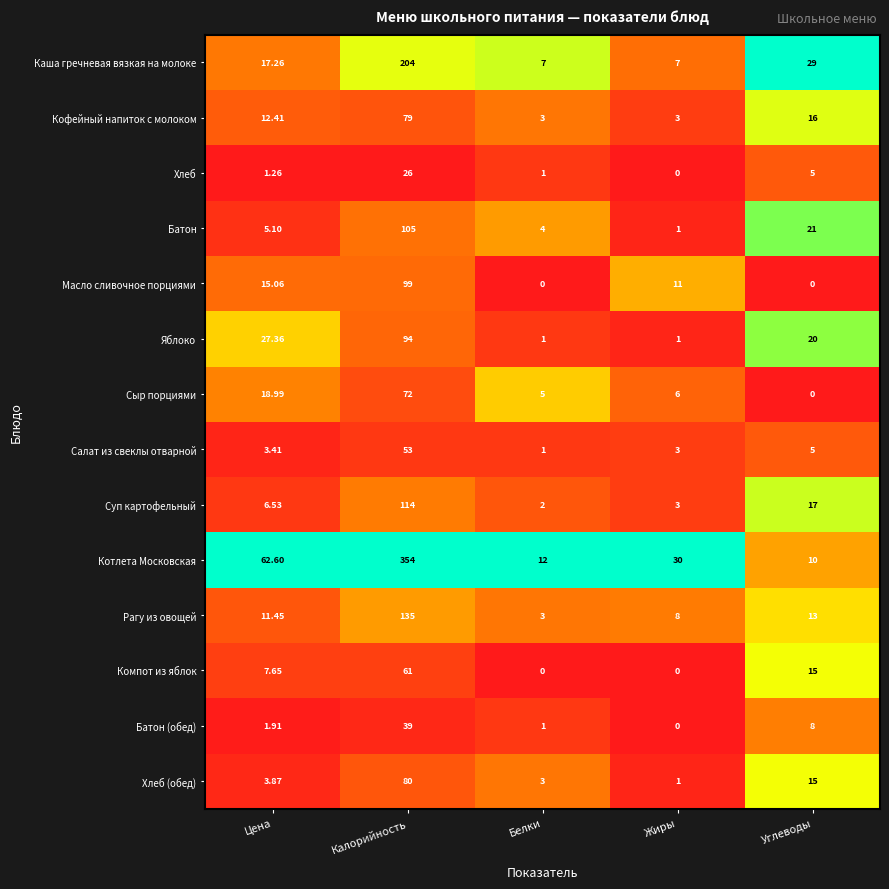

Which category has the highest value across all series?

Калорийность